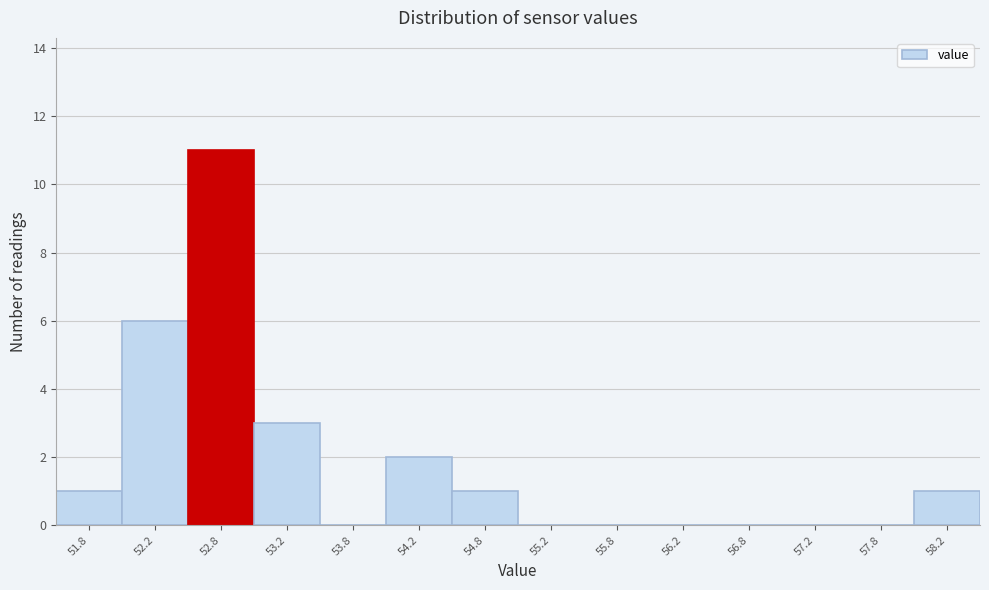

Reading left to right, list all the values displayed in this chart.

51.8=1	52.2=6	52.8=11	53.2=3	53.8=0	54.2=2	54.8=1	55.2=0	55.8=0	56.2=0	56.8=0	57.2=0	57.8=0	58.2=1